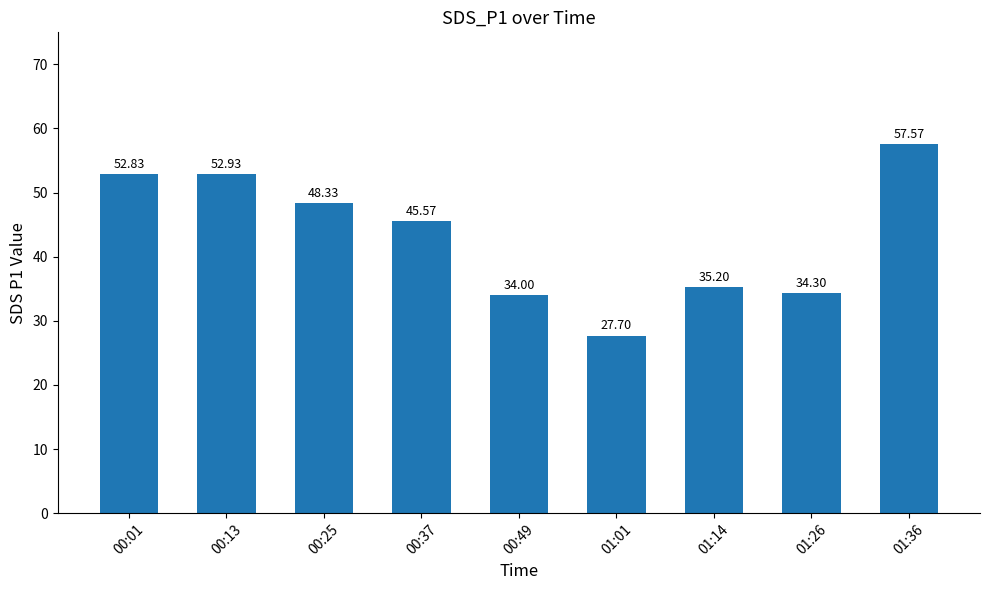

Reading right to left, transcribe all the data shown in this chart.

01:36=57.6	01:26=34.3	01:14=35.2	01:01=27.7	00:49=34.0	00:37=45.6	00:25=48.3	00:13=52.9	00:01=52.8